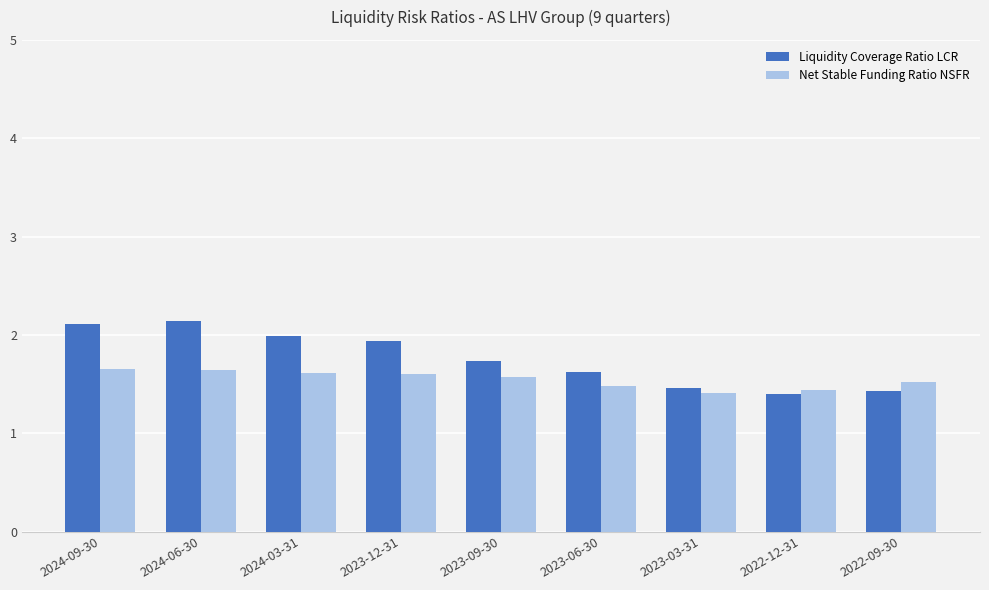

True or false: Liquidity Coverage Ratio LCR has a value of 0.5 at 2023-09-30.

False